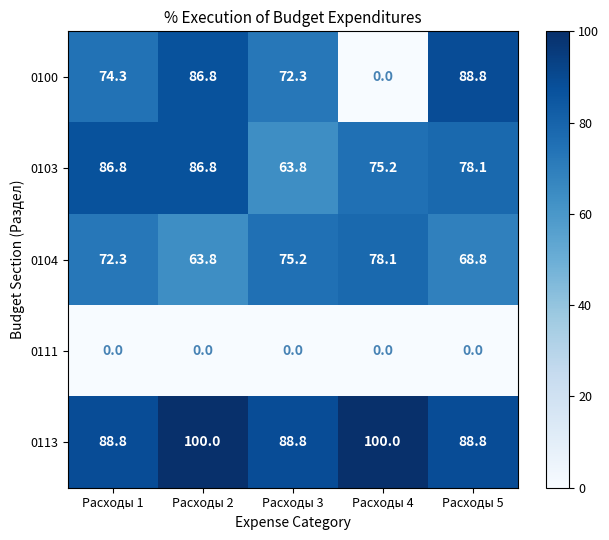

Count the number of data series in this chart.

5